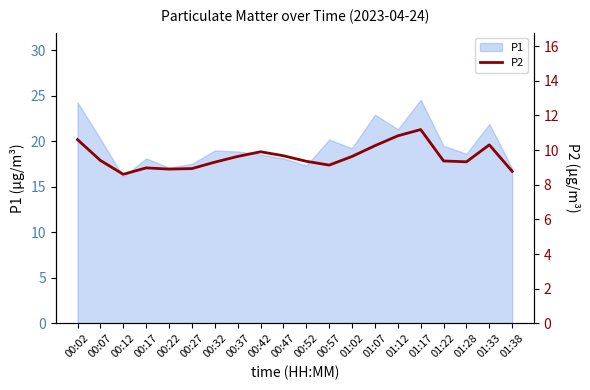

What is the minimum value for P1?

16.1